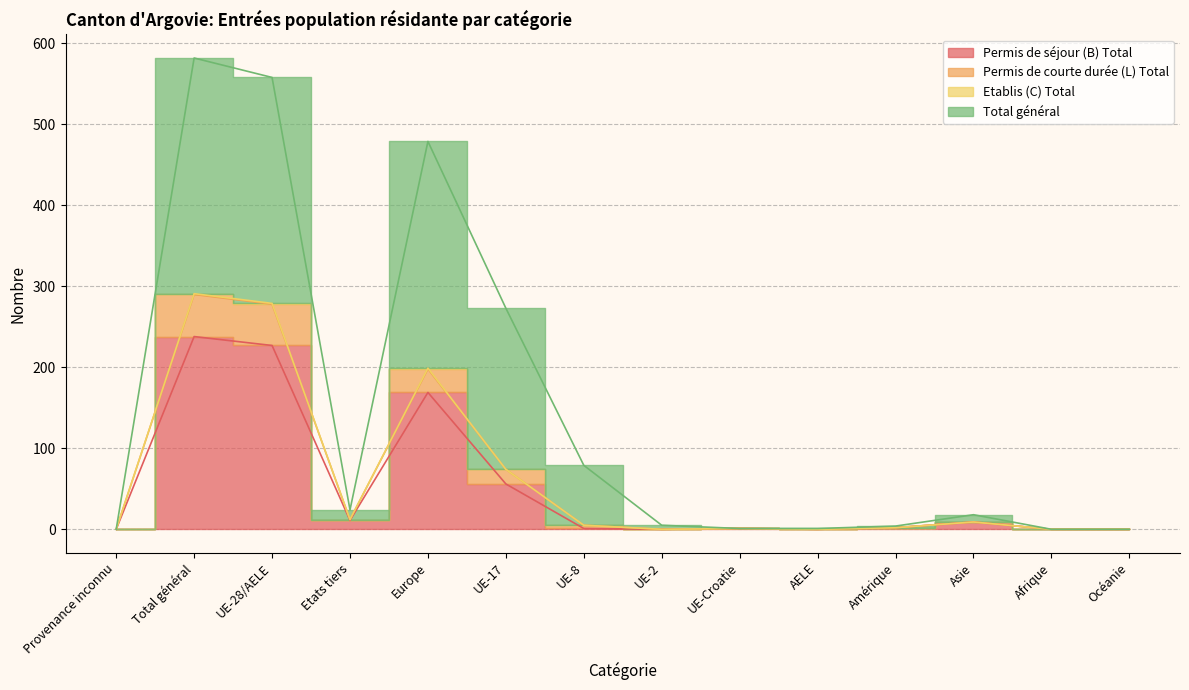

At how many categories does at least one series exceed 105?

4